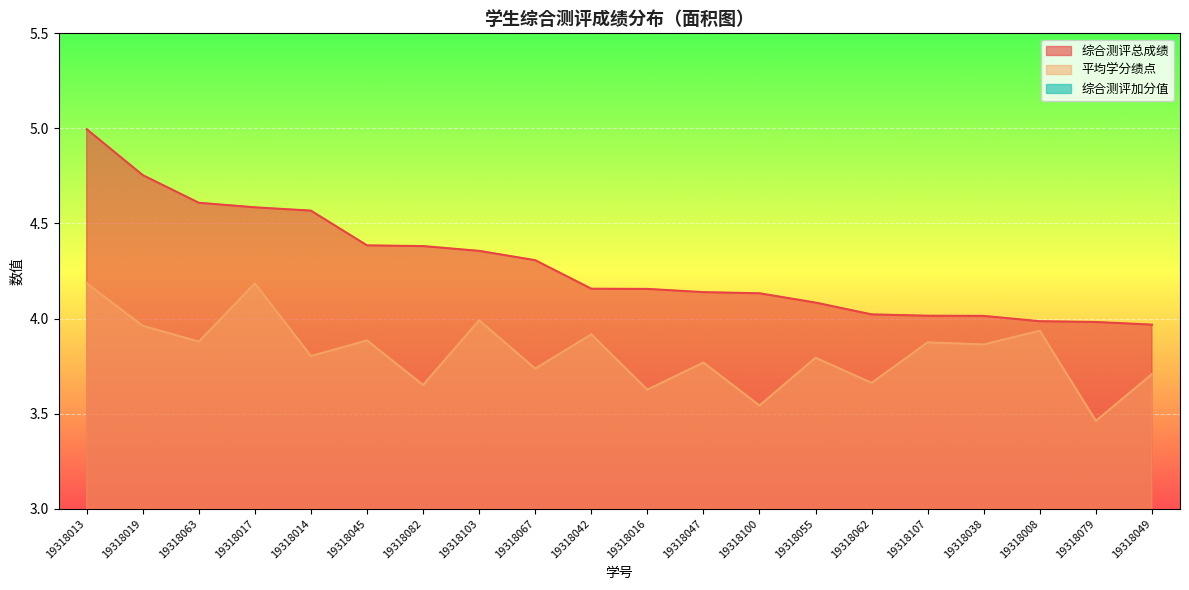

How many categories are shown in the chart?

20